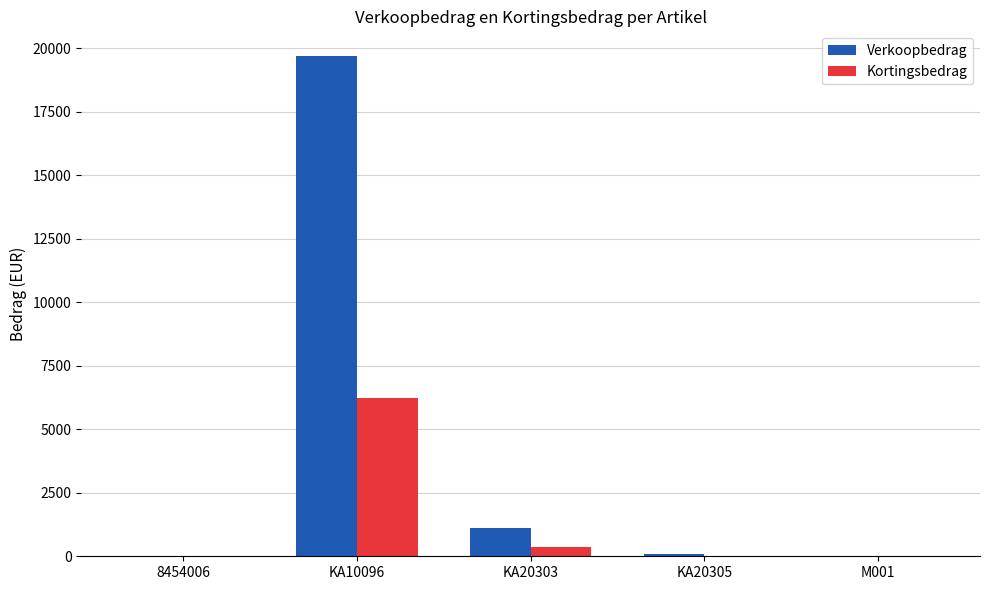

Count the number of categories in the chart.

5